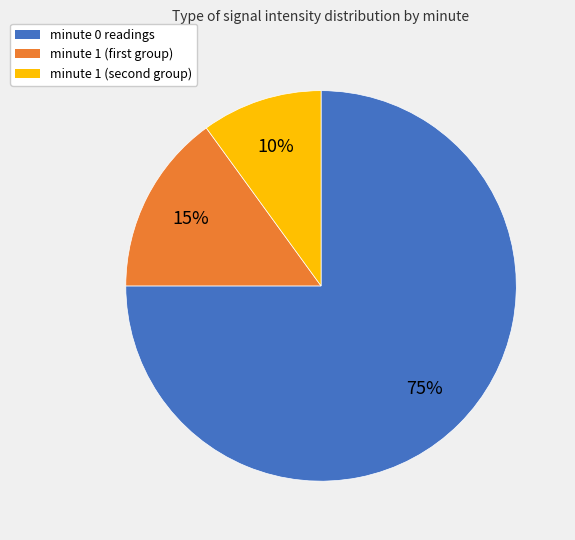

Which slice is the largest?

minute 0 readings